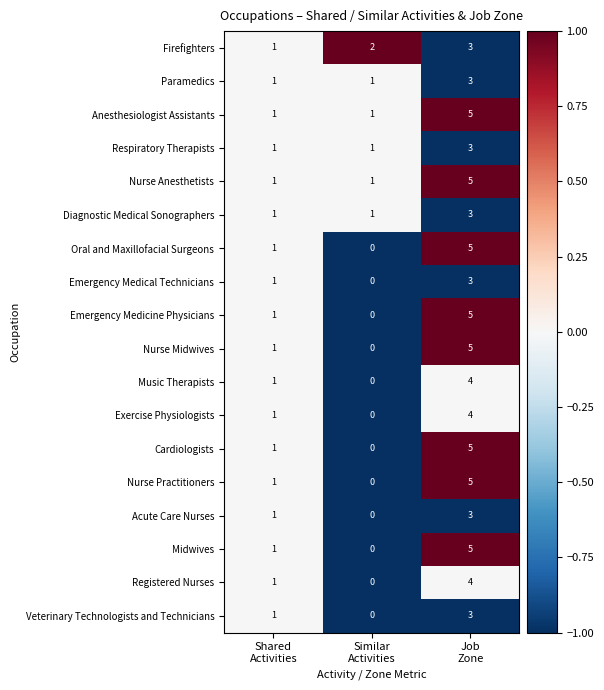

What is the highest value of the Registered Nurses series?

4